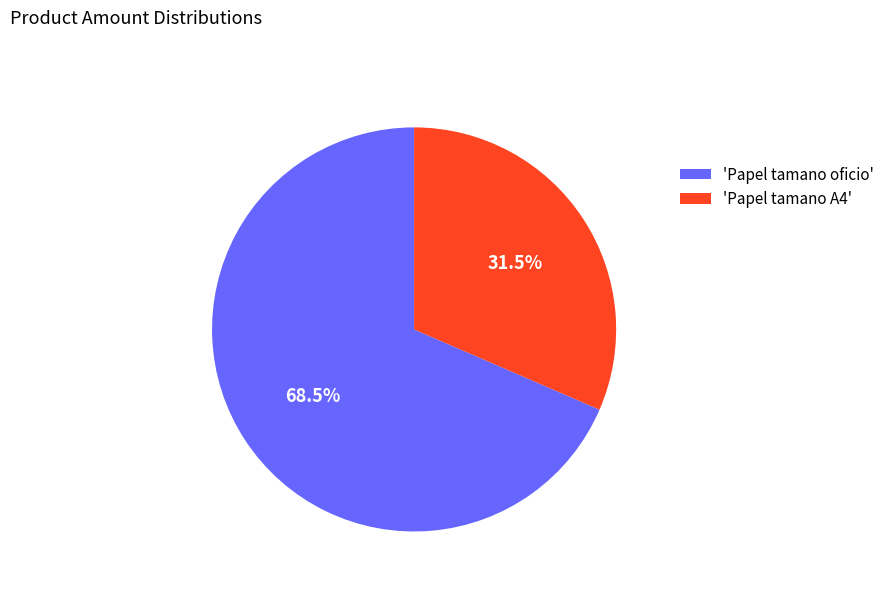

Which slice represents more than half of the pie?

'Papel tamano oficio'